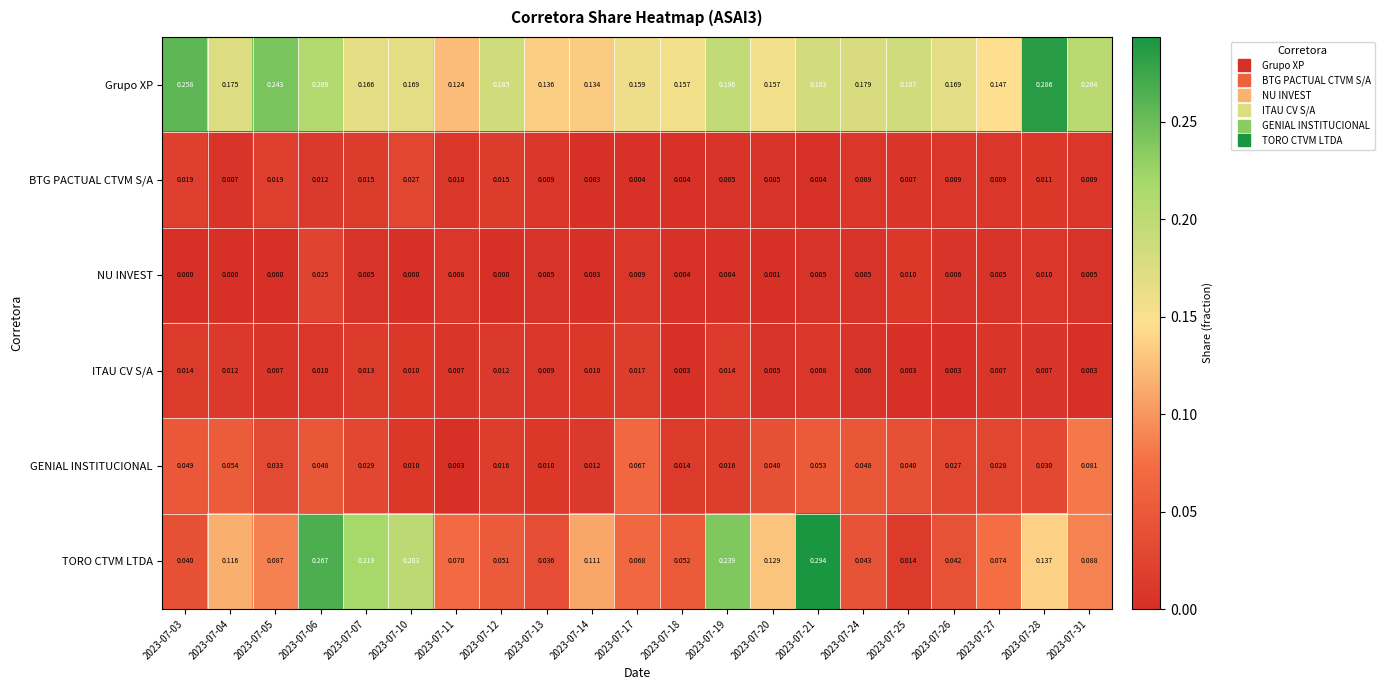

Which series has the largest total across all categories?

Grupo XP